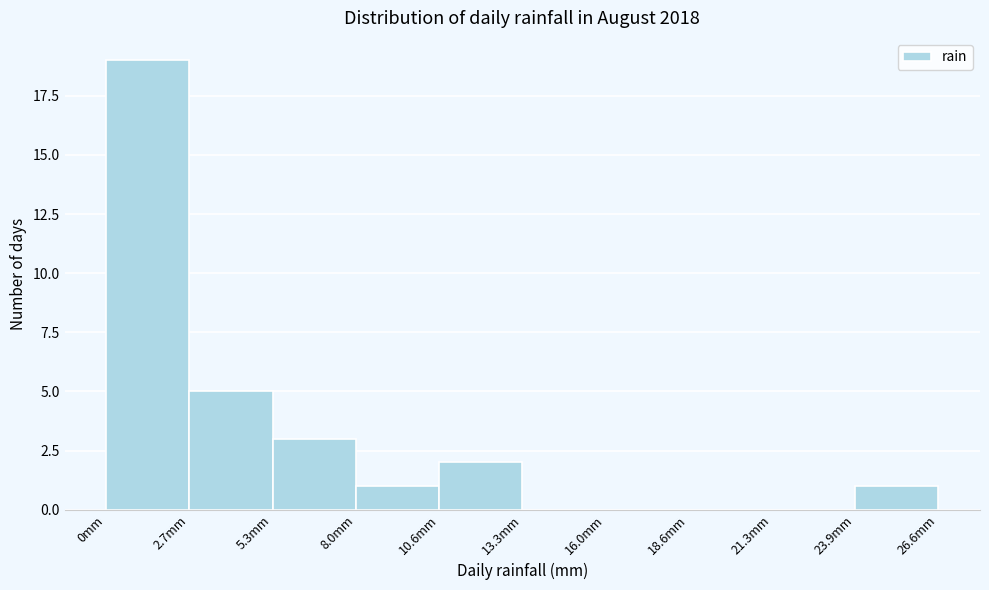

Reading left to right, list every bar in this chart as the range it spans on the x-axis followed by its height. Neither the bar edges nor the heights are printed on the chart, so give them approximately, as read against the axes.

0.0 to 2.5: 19
2.5 to 5.5: 5
5.5 to 8.0: 3
8.0 to 10.5: 1
10.5 to 13.5: 2
13.5 to 16.0: 0
16.0 to 18.5: 0
18.5 to 21.5: 0
21.5 to 24.0: 0
24.0 to 26.5: 1